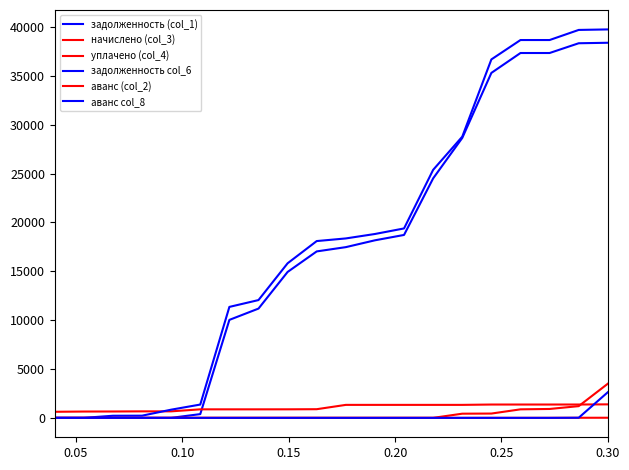

How many lines are shown in the chart?

6